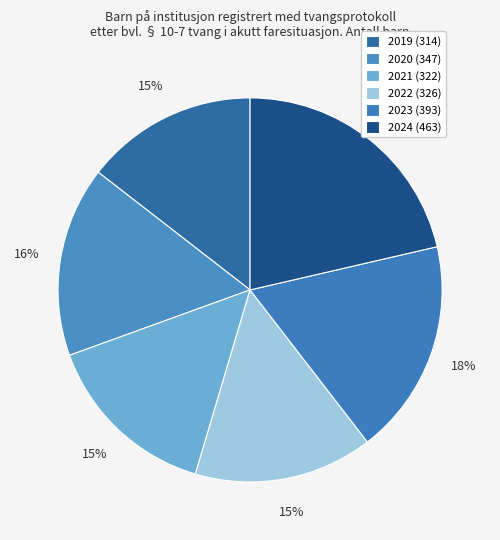

Is it true that 2022 is 15% of the pie?

True